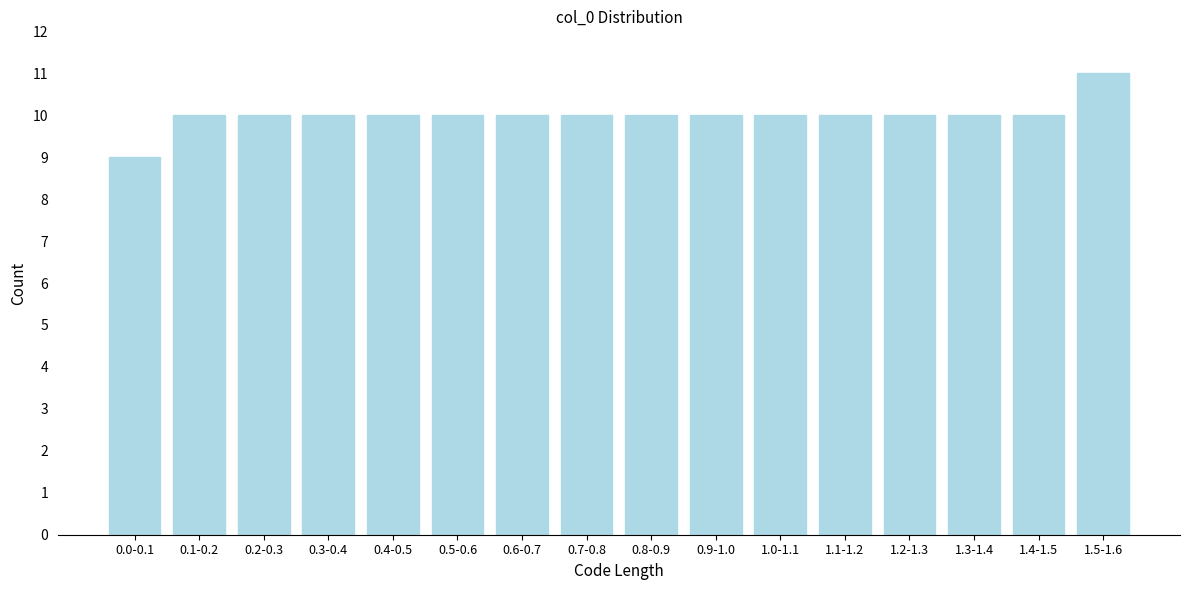

Reading left to right, list all the values displayed in this chart.

9	10	10	10	10	10	10	10	10	10	10	10	10	10	10	11